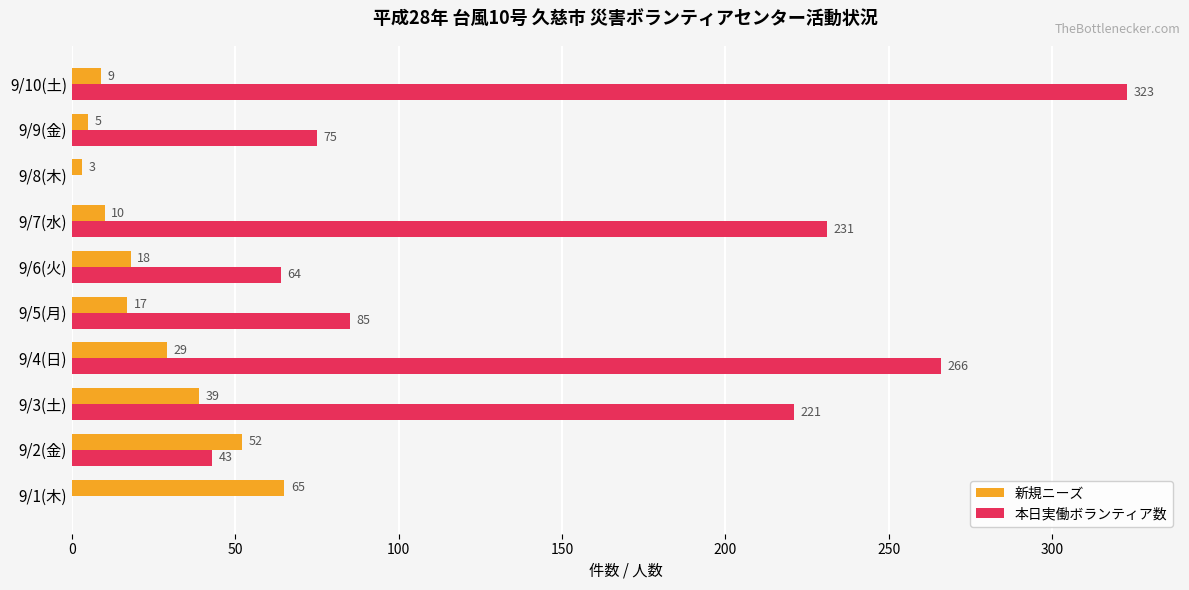

How many data points does each series have?

10